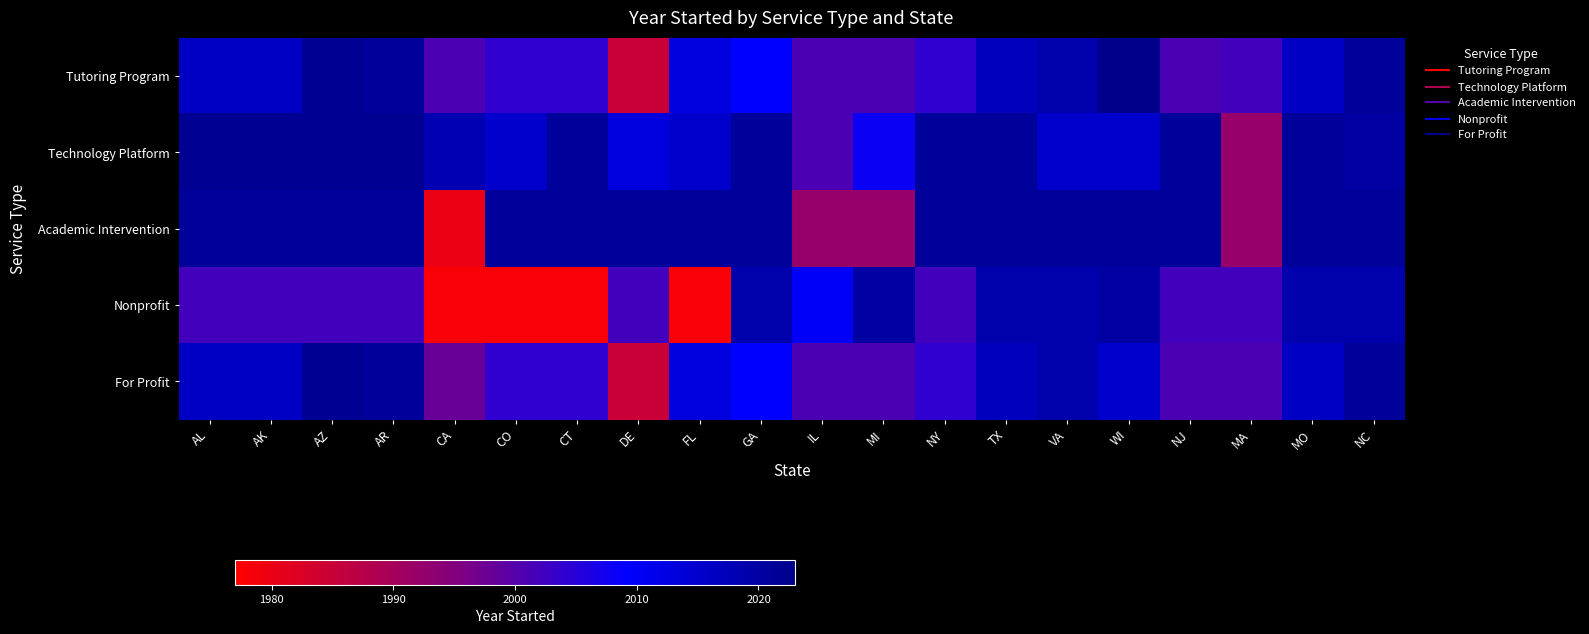

At how many categories does at least one series exceed 0?

20